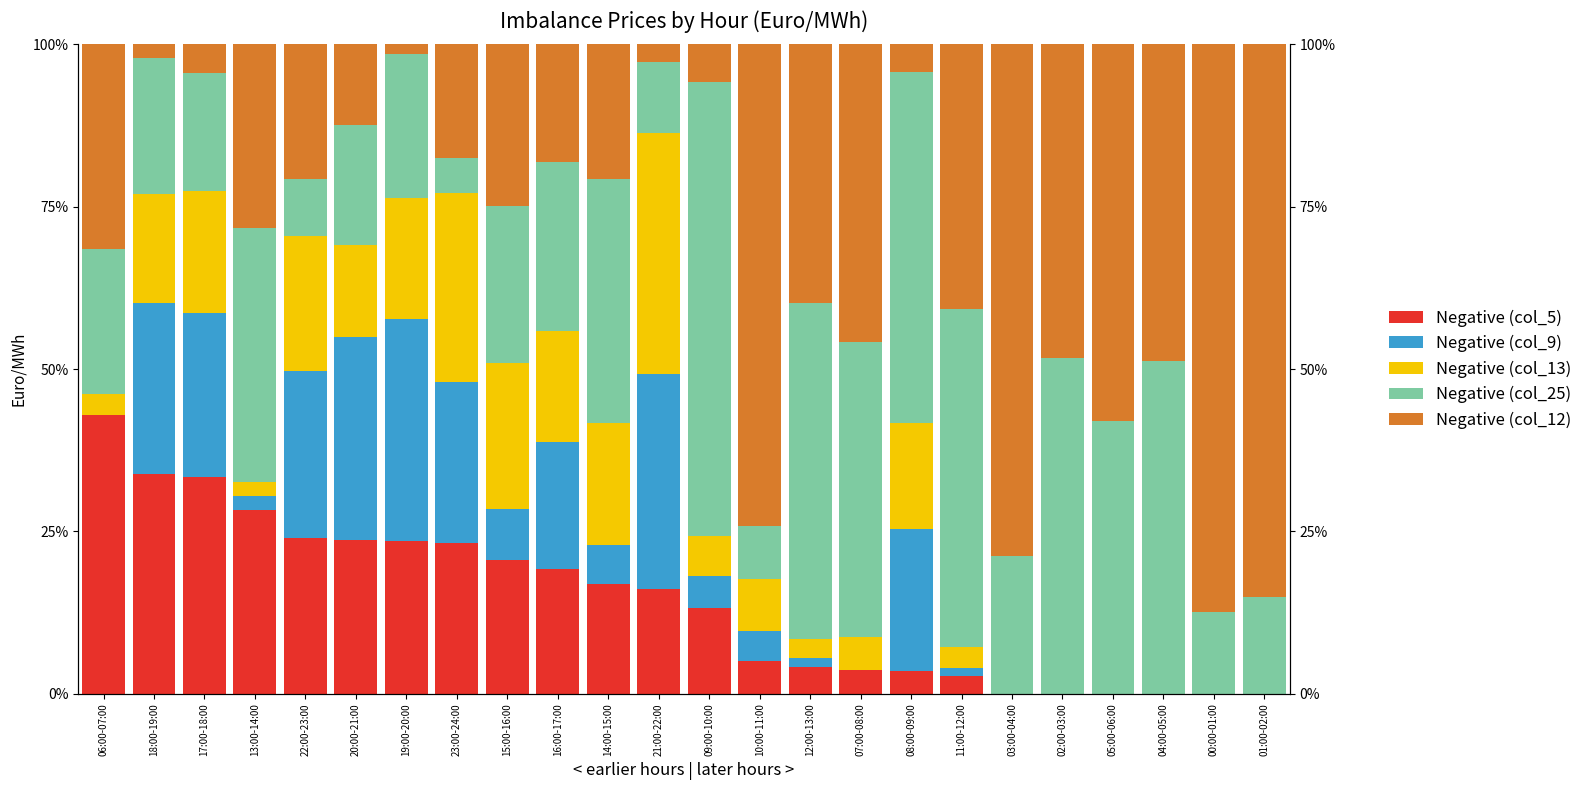

Rank the categories by Negative (col_13) value from lowest to highest.

03:00-04:00, 02:00-03:00, 05:00-06:00, 04:00-05:00, 00:00-01:00, 01:00-02:00, 13:00-14:00, 12:00-13:00, 11:00-12:00, 06:00-07:00, 07:00-08:00, 09:00-10:00, 10:00-11:00, 20:00-21:00, 08:00-09:00, 18:00-19:00, 16:00-17:00, 19:00-20:00, 14:00-15:00, 17:00-18:00, 22:00-23:00, 15:00-16:00, 23:00-24:00, 21:00-22:00